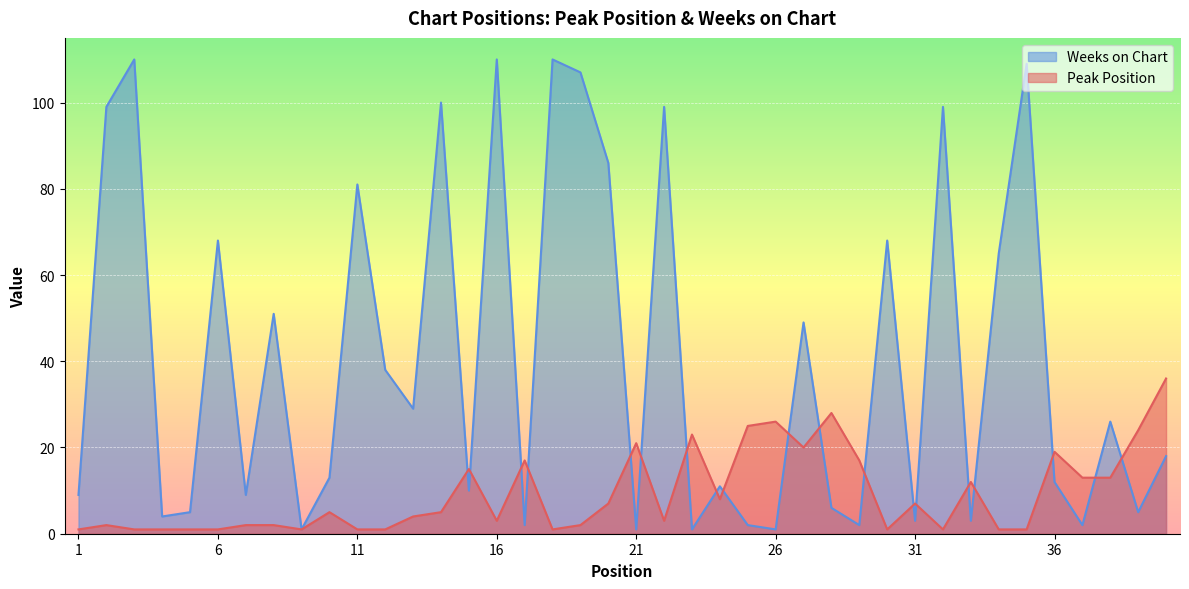

Reading left to right, extract all data points from this chart.

Peak Position: 1	2	1	1	1	1	2	2	1	5	1	1	4	5	15	3	17	1	2	7	21	3	23	8	25	26	20	28	17	1	7	1	12	1	1	19	13	13	24	36
Weeks on Chart: 9	99	110	4	5	68	9	51	1	13	81	38	29	100	10	110	2	110	107	86	1	99	1	11	2	1	49	6	2	68	3	99	3	65	109	12	2	26	5	18